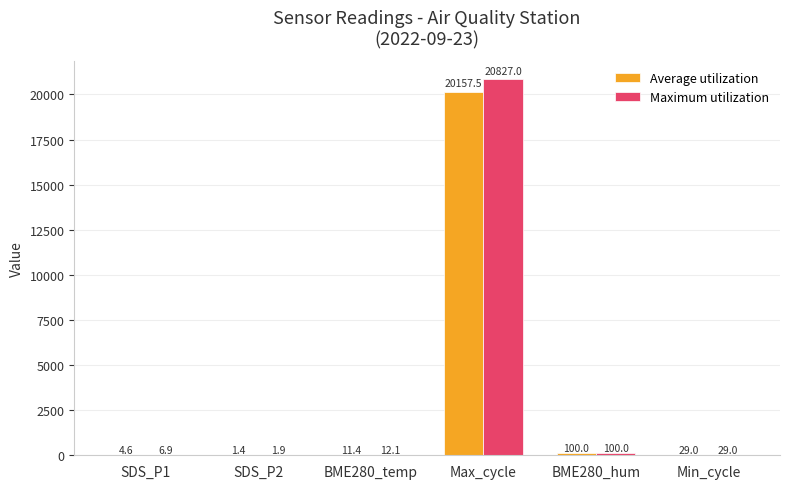

At which label does Maximum utilization reach its peak?

Max_cycle